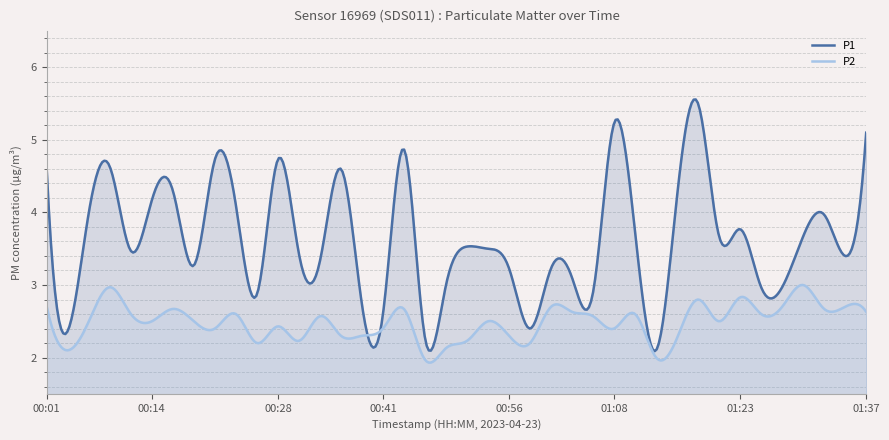

At which category is the sum across all series the highest?

01:18